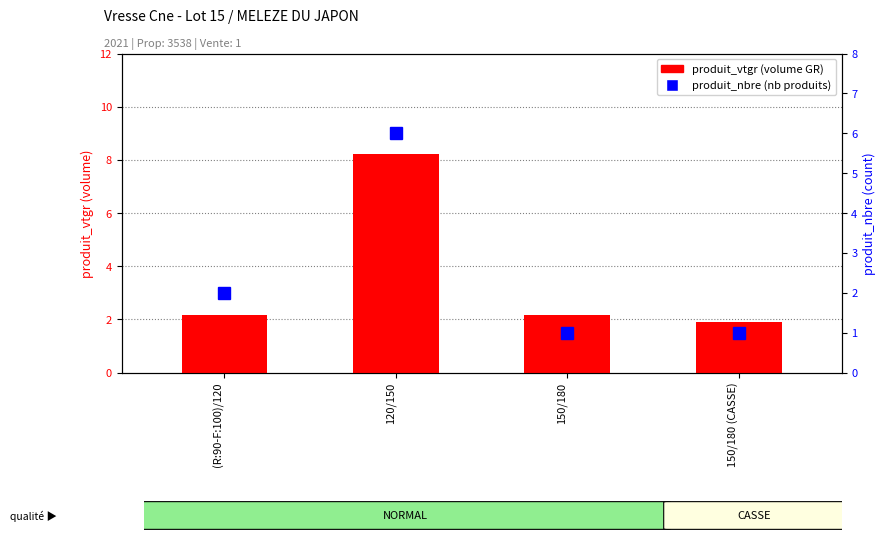

Is it true that produit_vtgr equals 12.8 at 120/150?

False